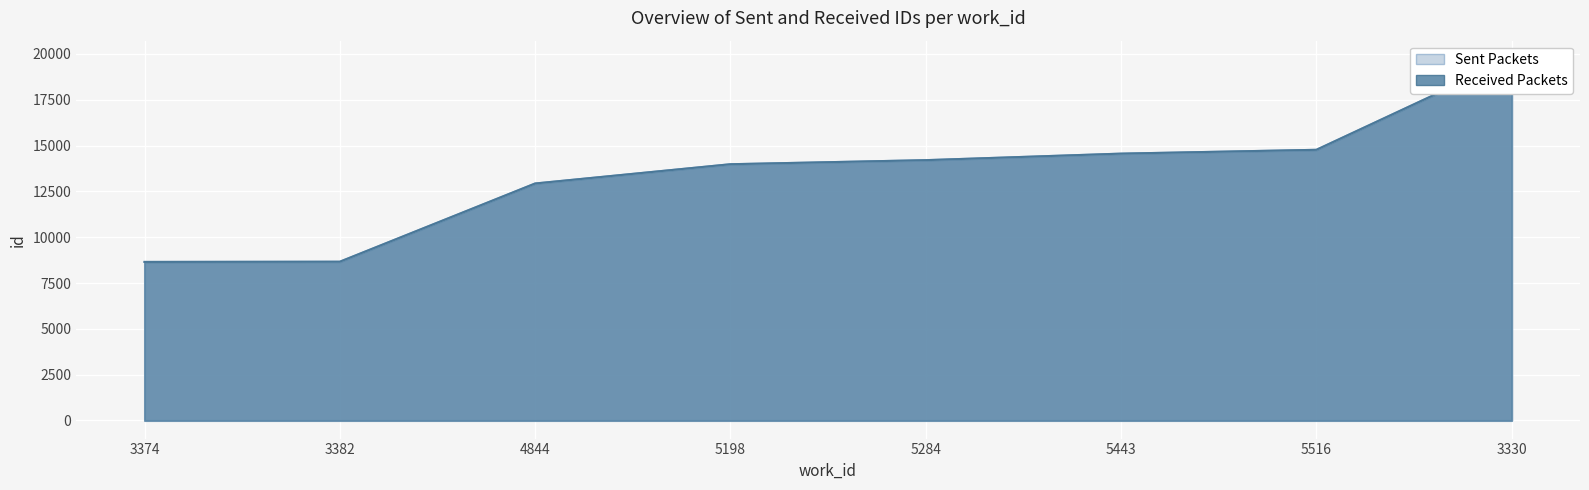

What is the value of the Received Packets point at the 5th from the left?

14202